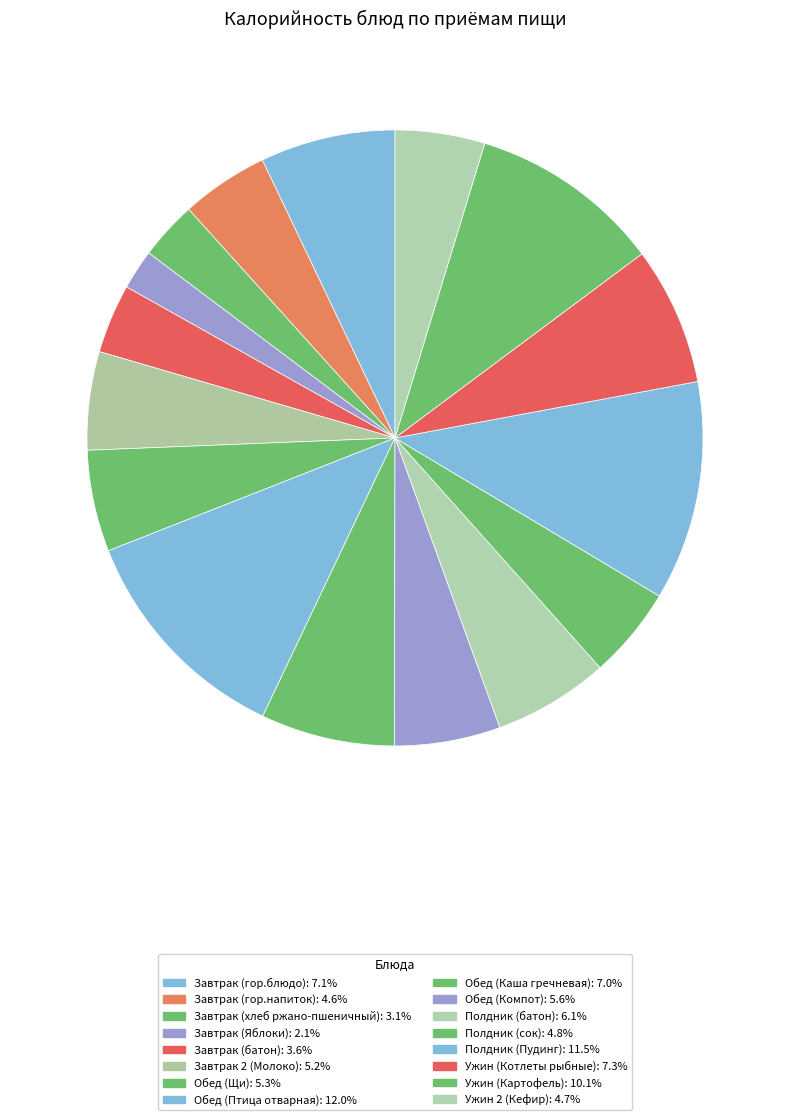

How many slices are in this pie chart?

16